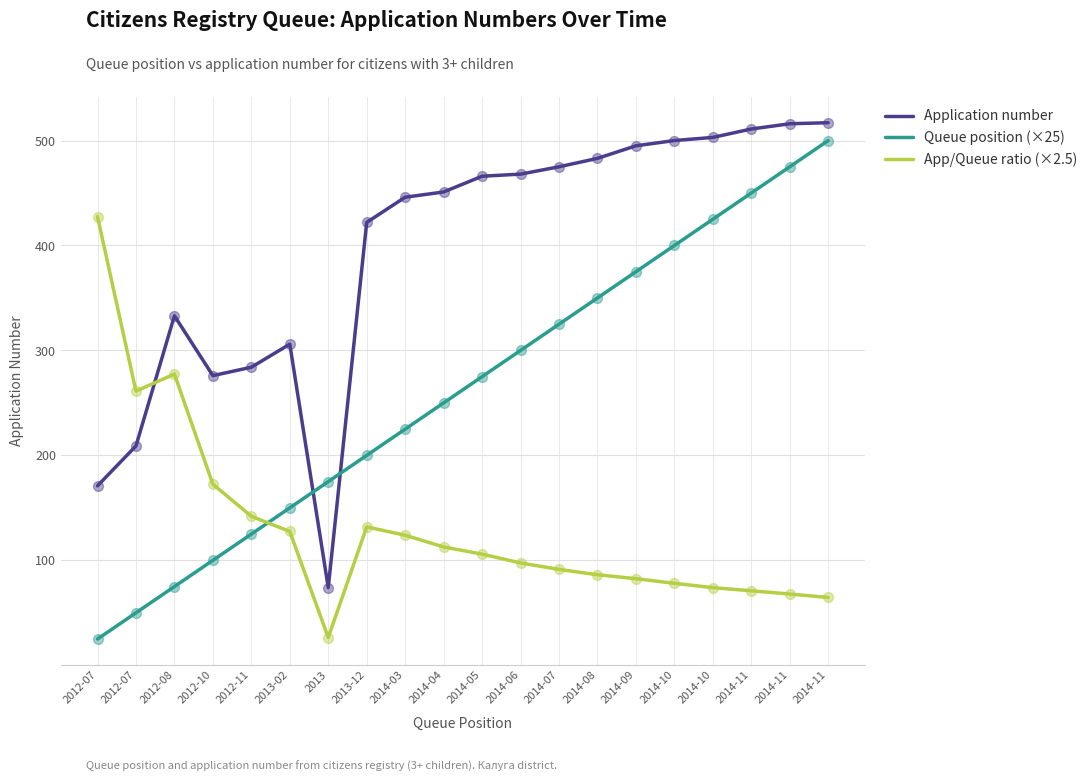

What are all the series names shown in the legend?

Application number, Queue position (×25), App/Queue ratio (×2.5)